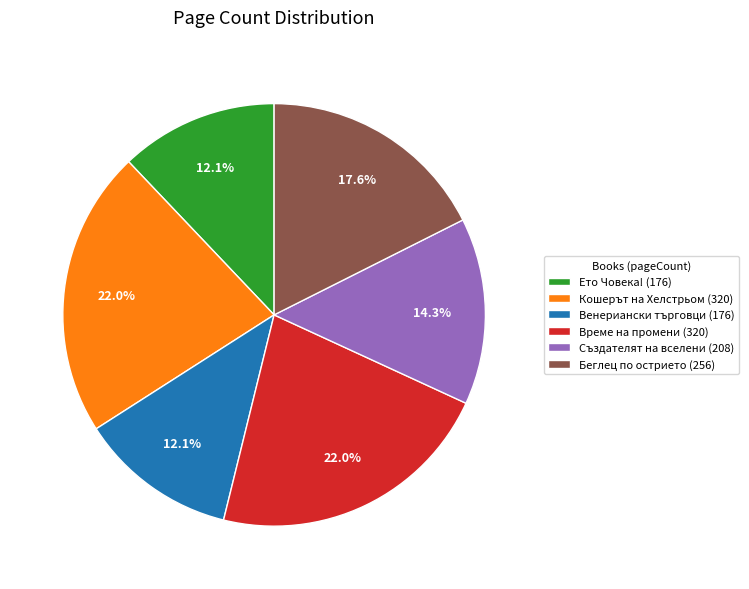

Between Беглец по острието (256) and Създателят на вселени (208), which is larger?

Беглец по острието (256)